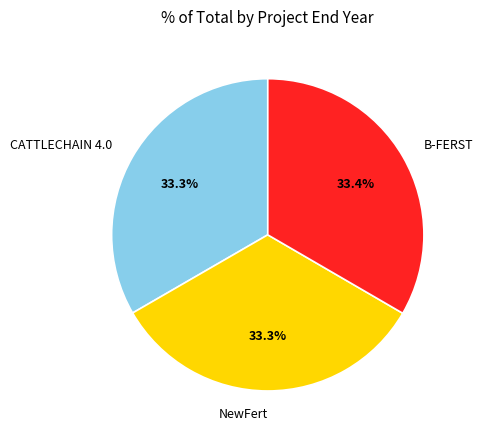

Approximately how many times larger is the value at NewFert compared to CATTLECHAIN 4.0?

1.0